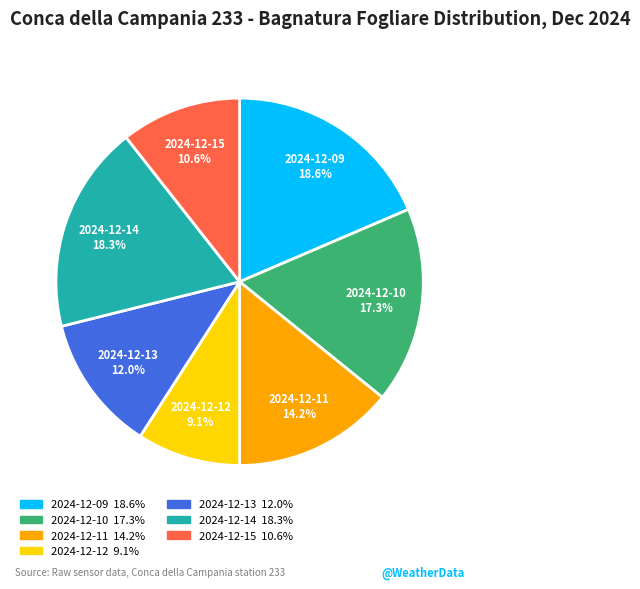

How many slices are in this pie chart?

7